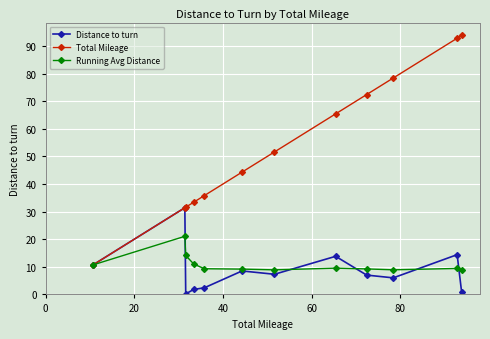

What is the highest value of the Total Mileage series?

93.8